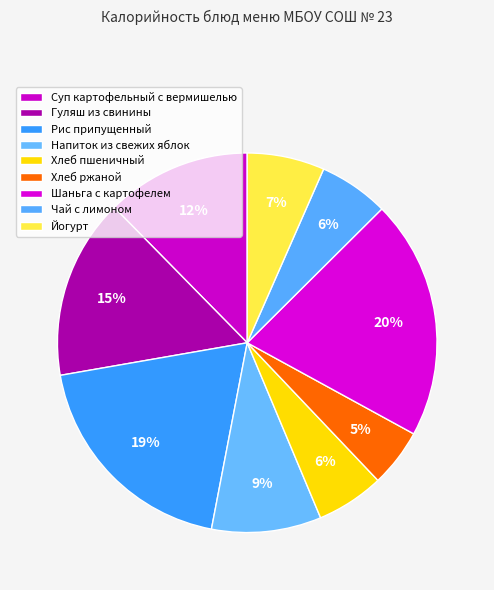

Count the number of slices in the pie.

9